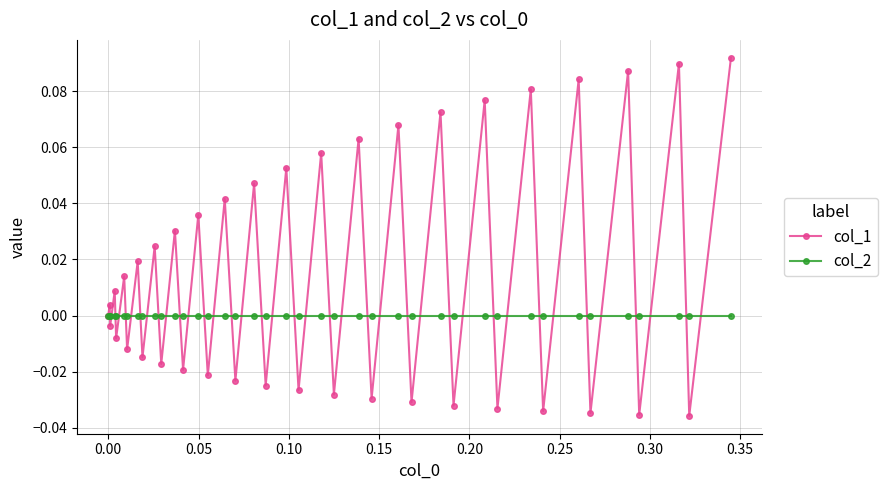

True or false: col_1 has more than 2 points higher than both neighbors.

True